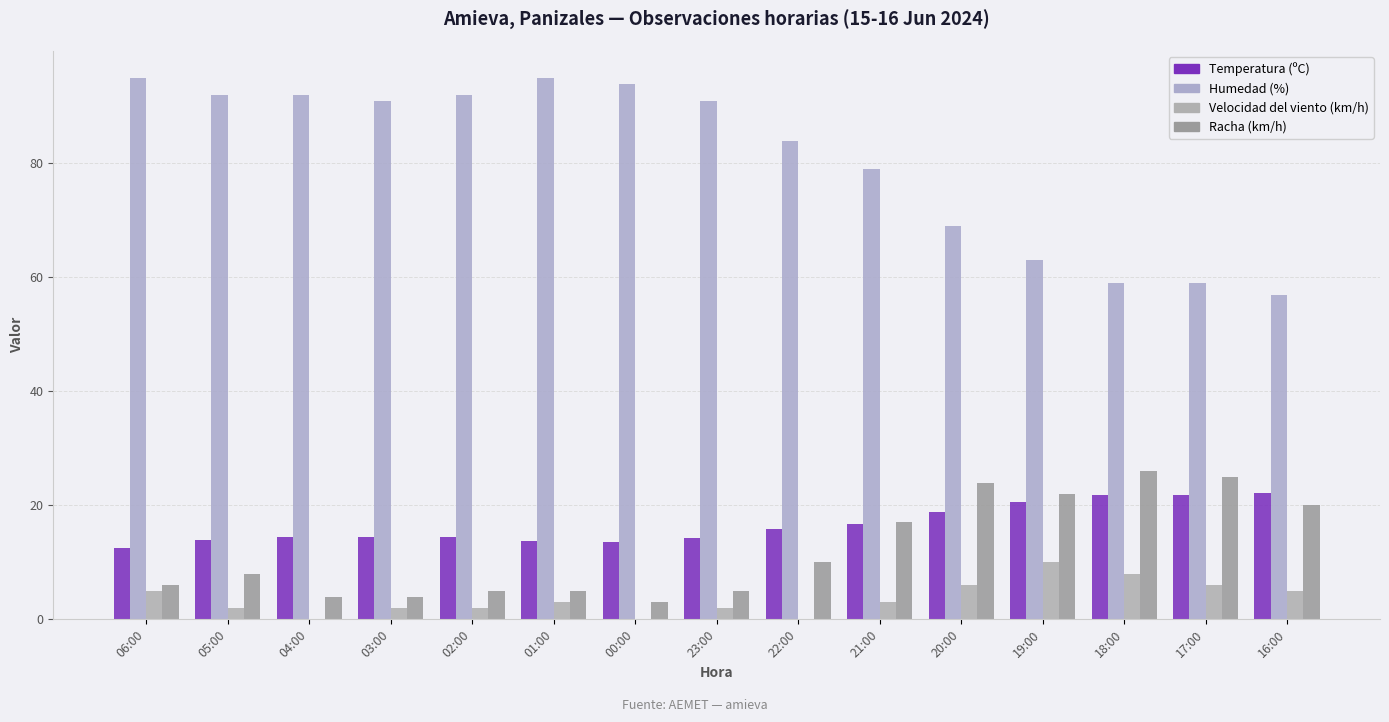

Count the number of data series in this chart.

4